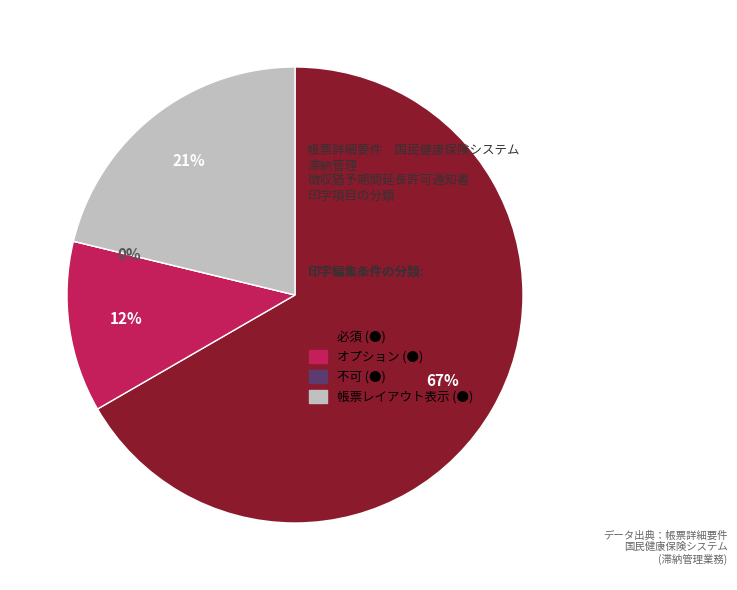

To the nearest percent, what portion does 必須 represent?

67%